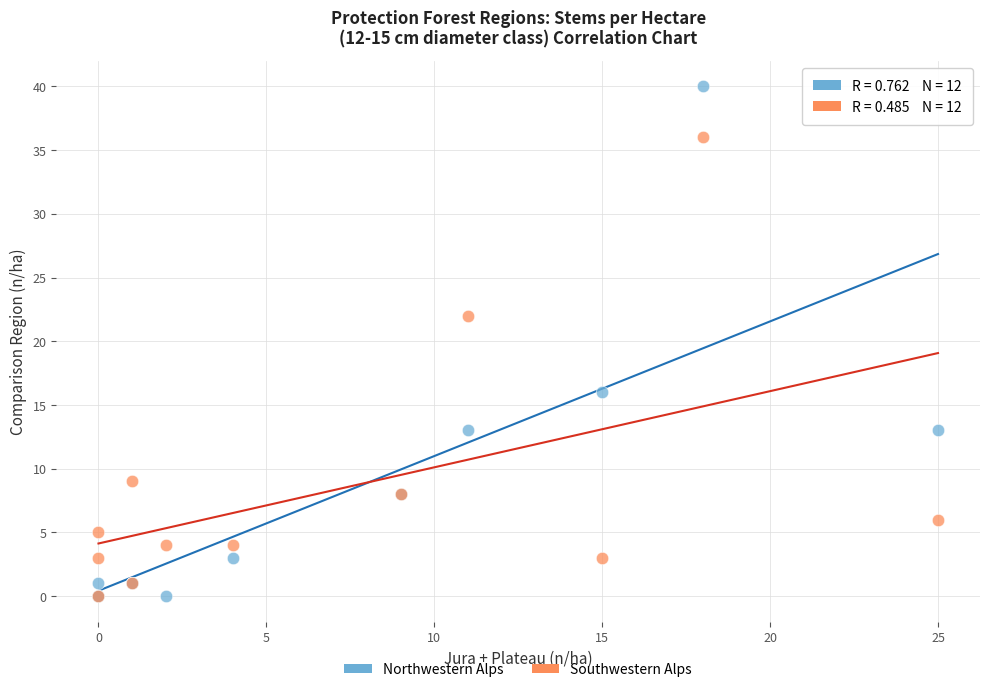

Which series reaches the maximum Y coordinate?

Northwestern Alps